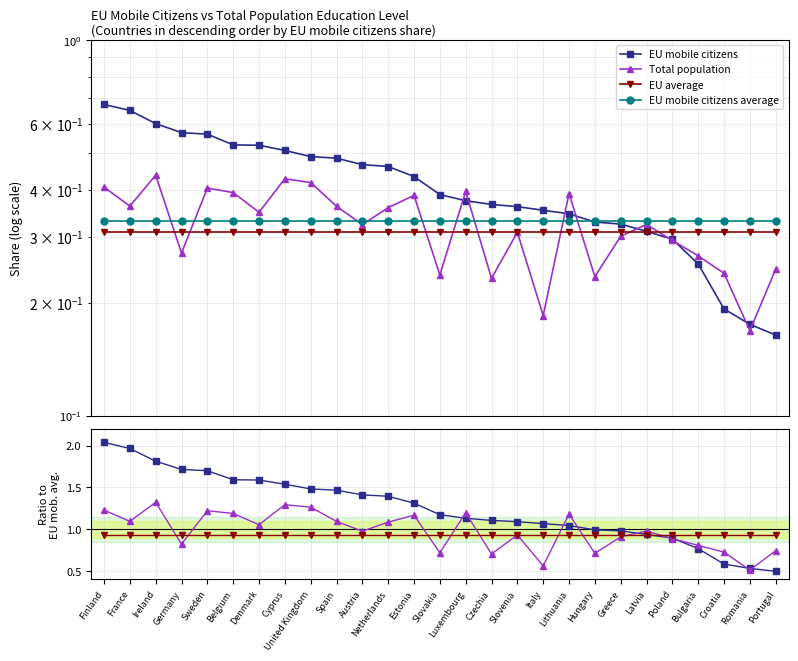

Reading left to right, transcribe all the data shown in this chart.

EU mobile citizens: 2.0	2.0	1.8	1.7	1.7	1.6	1.6	1.5	1.5	1.5	1.4	1.4	1.3	1.2	1.1	1.1	1.1	1.1	1.0	1.0	1.0	0.9	0.9	0.8	0.6	0.5	0.5
Total population: 1.2	1.1	1.3	0.8	1.2	1.2	1.1	1.3	1.3	1.1	1.0	1.1	1.2	0.7	1.2	0.7	0.9	0.6	1.2	0.7	0.9	1.0	0.9	0.8	0.7	0.5	0.7
EU average: 0.9	0.9	0.9	0.9	0.9	0.9	0.9	0.9	0.9	0.9	0.9	0.9	0.9	0.9	0.9	0.9	0.9	0.9	0.9	0.9	0.9	0.9	0.9	0.9	0.9	0.9	0.9
EU mobile citizens average: 0.3	0.3	0.3	0.3	0.3	0.3	0.3	0.3	0.3	0.3	0.3	0.3	0.3	0.3	0.3	0.3	0.3	0.3	0.3	0.3	0.3	0.3	0.3	0.3	0.3	0.3	0.3